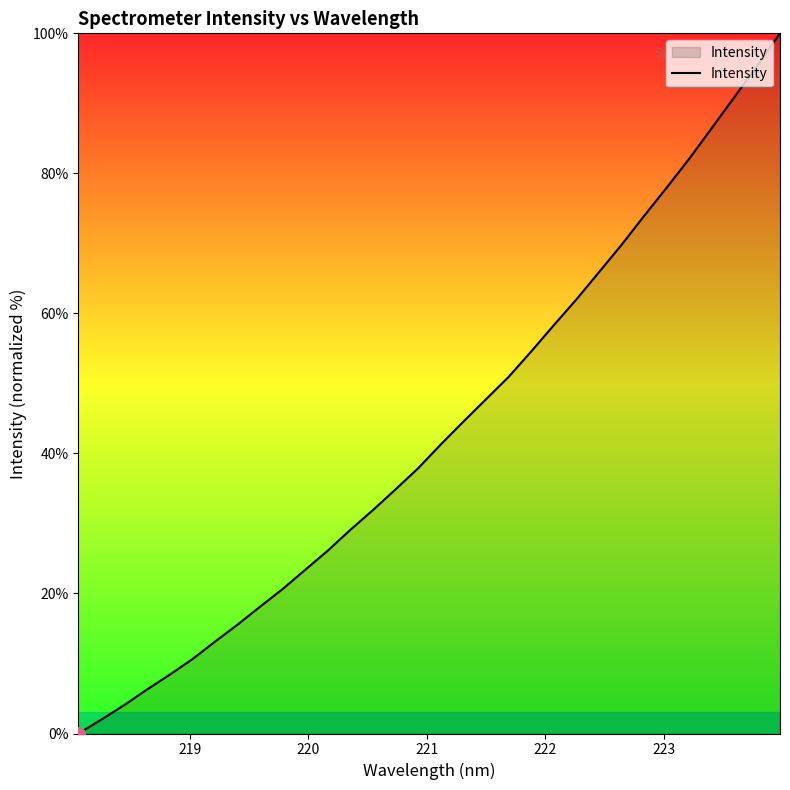

What is the difference between the maximum and minimum values?

100.0